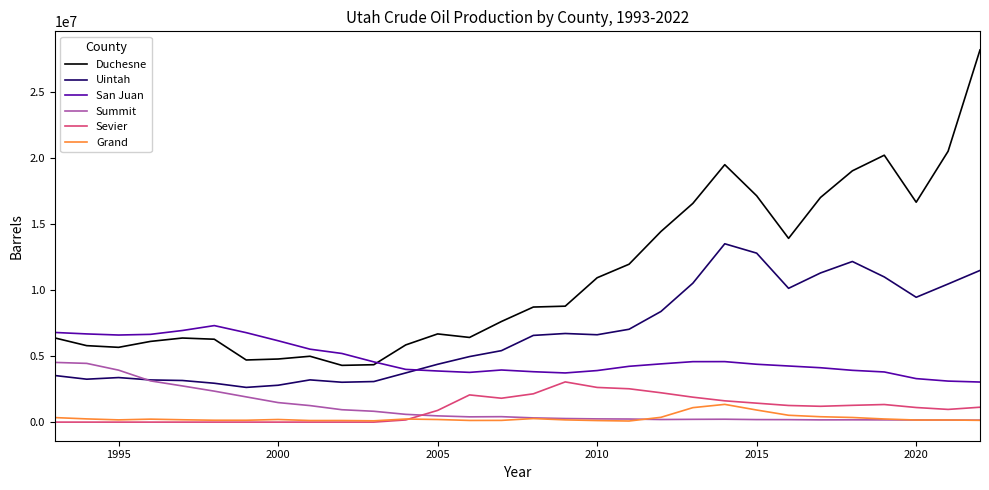

Which series has the largest total across all categories?

Duchesne